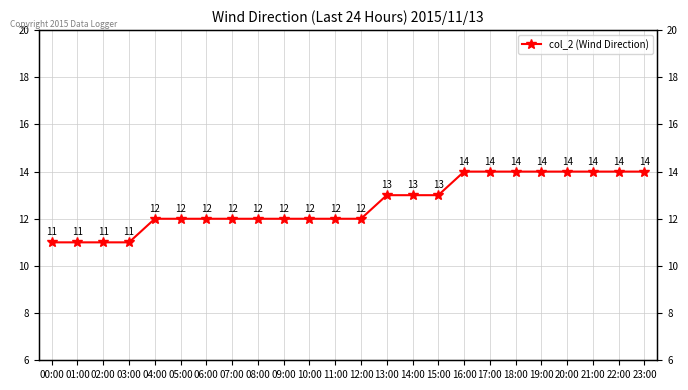

Approximately how many times larger is the value at 20:00 compared to 13:00?

1.1